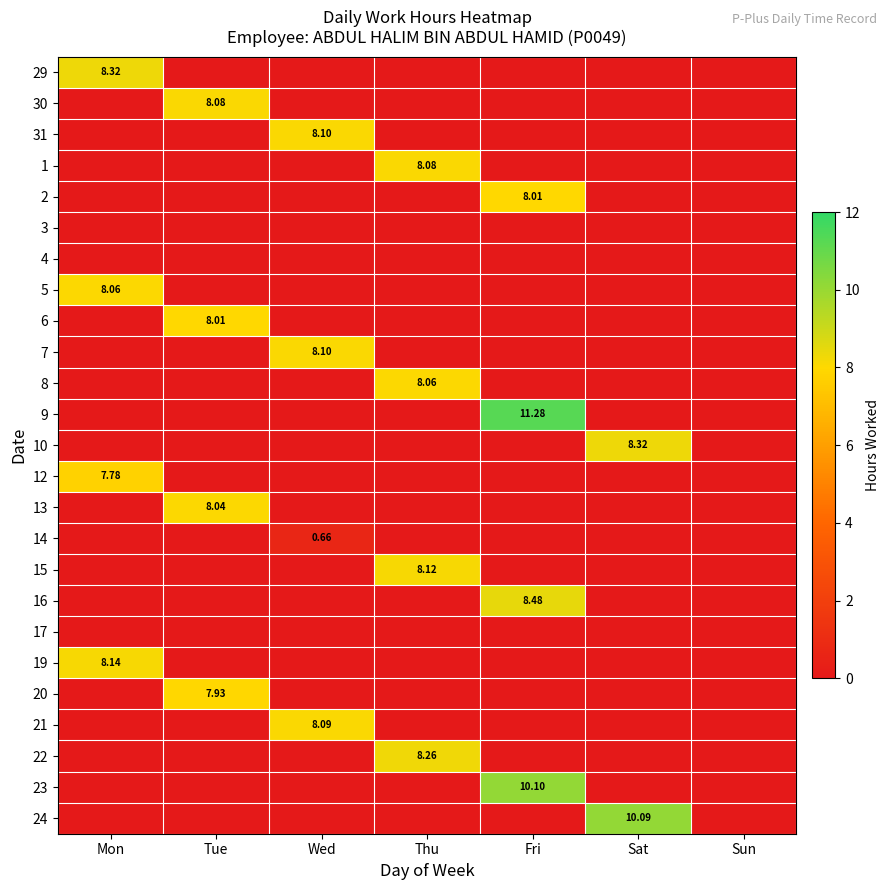

True or false: 15 has a value of 0.0 at Wed.

True